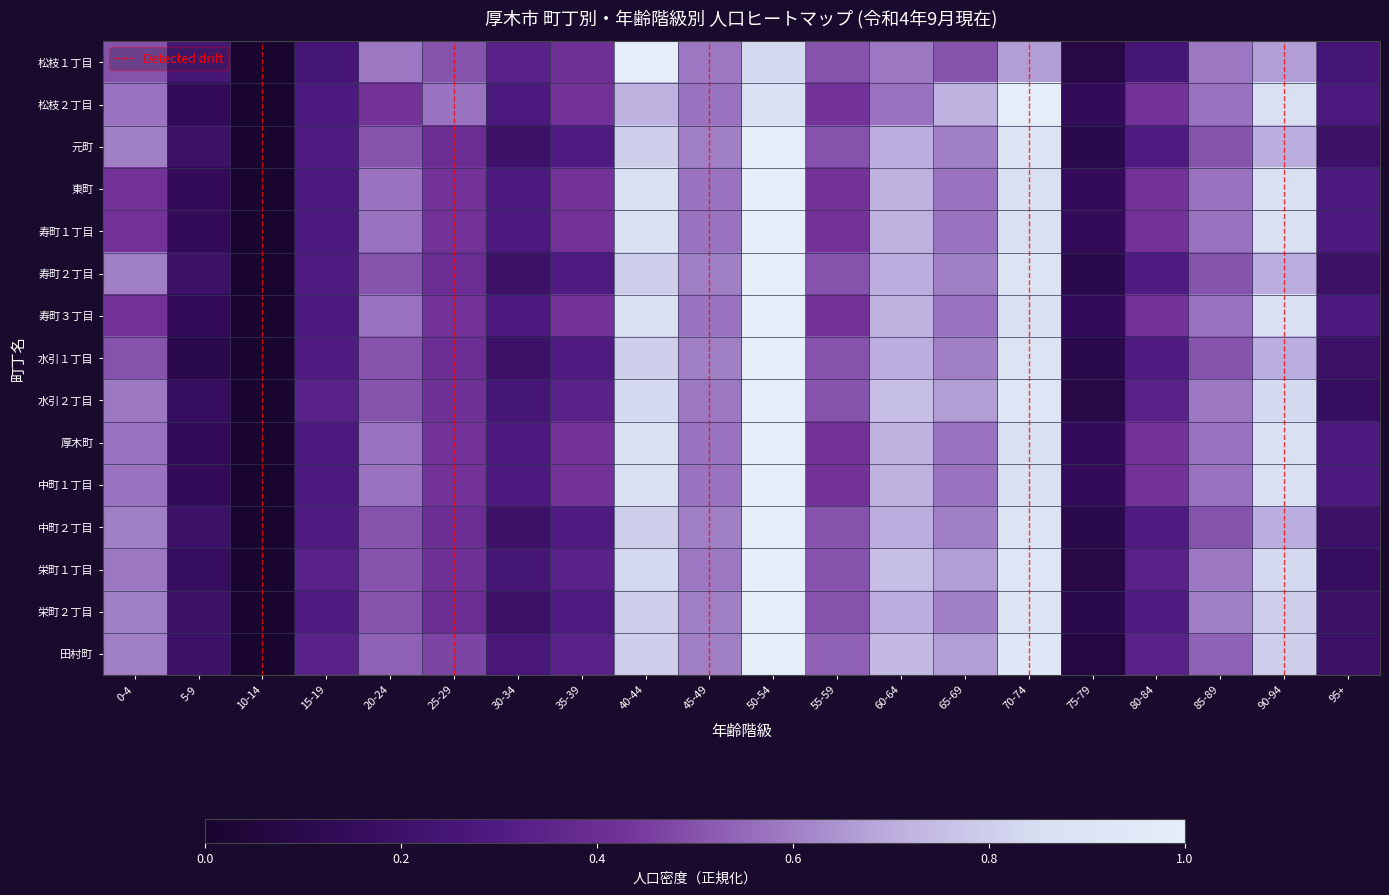

What is the sum of all 厚木町 values?

10.0